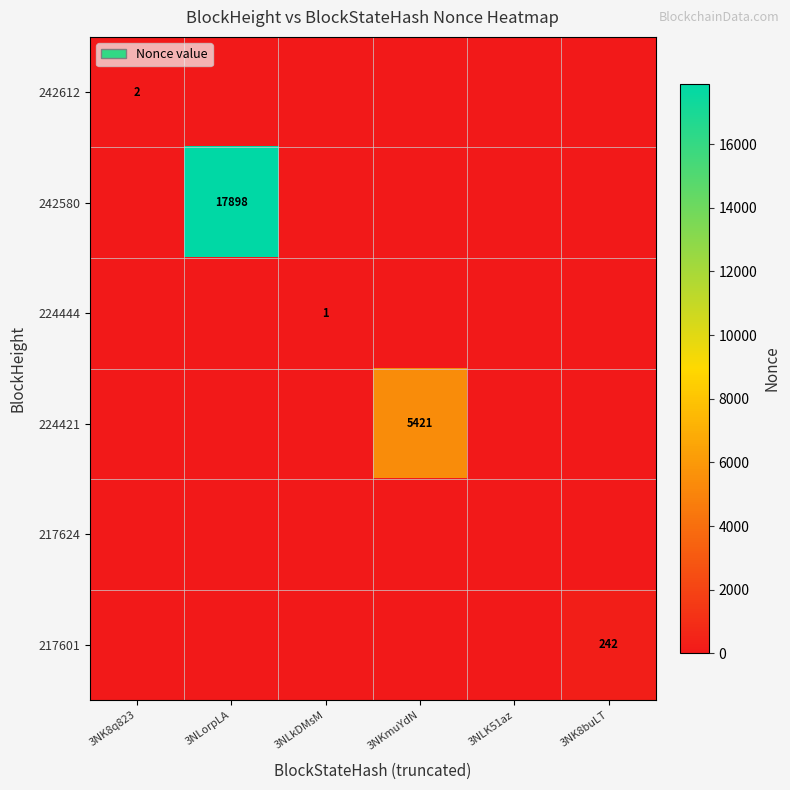

True or false: 242580 has a value of 4022 at 3NLorpLA.

False